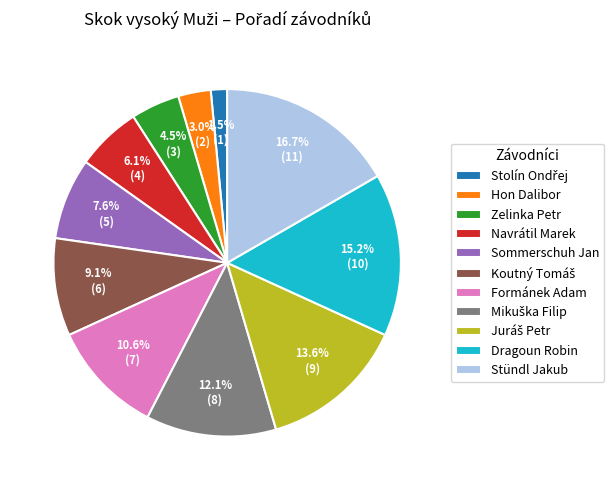

What is the largest slice in the pie chart?

Stündl Jakub